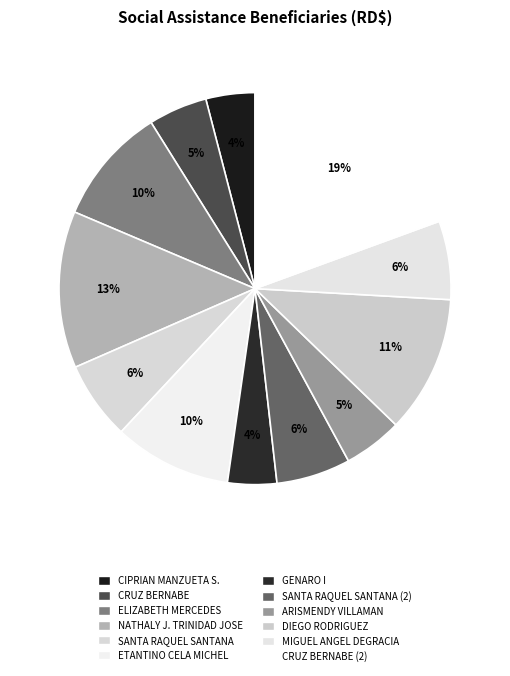

True or false: CRUZ BERNABE accounts for 5% of the total.

True